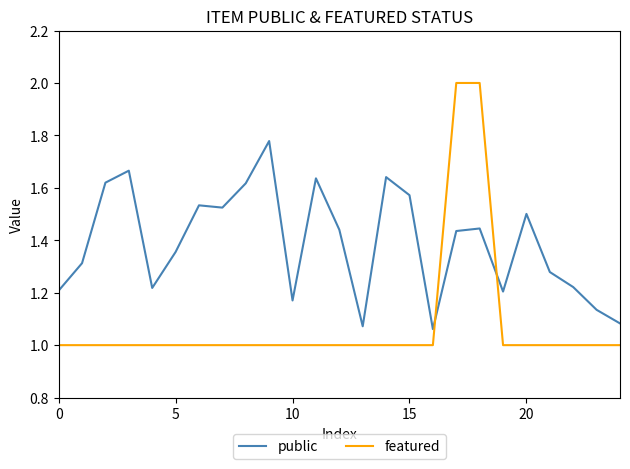

Which series has the largest range (max minus min)?

featured